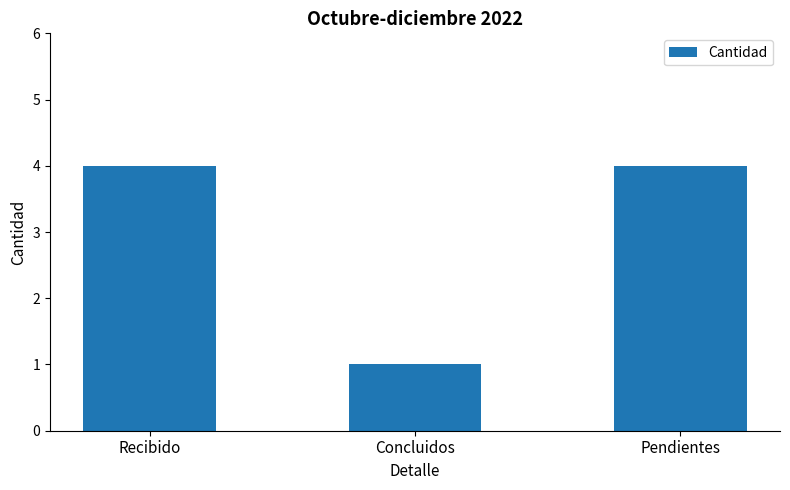

Does the chart contain any negative values?

No